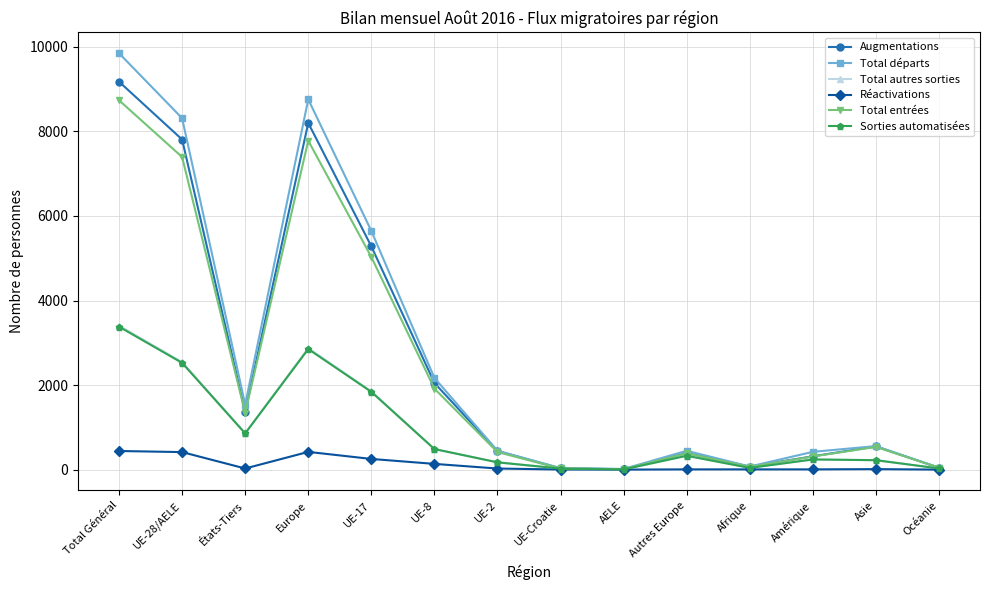

At which category is the sum across all series the highest?

Total Général